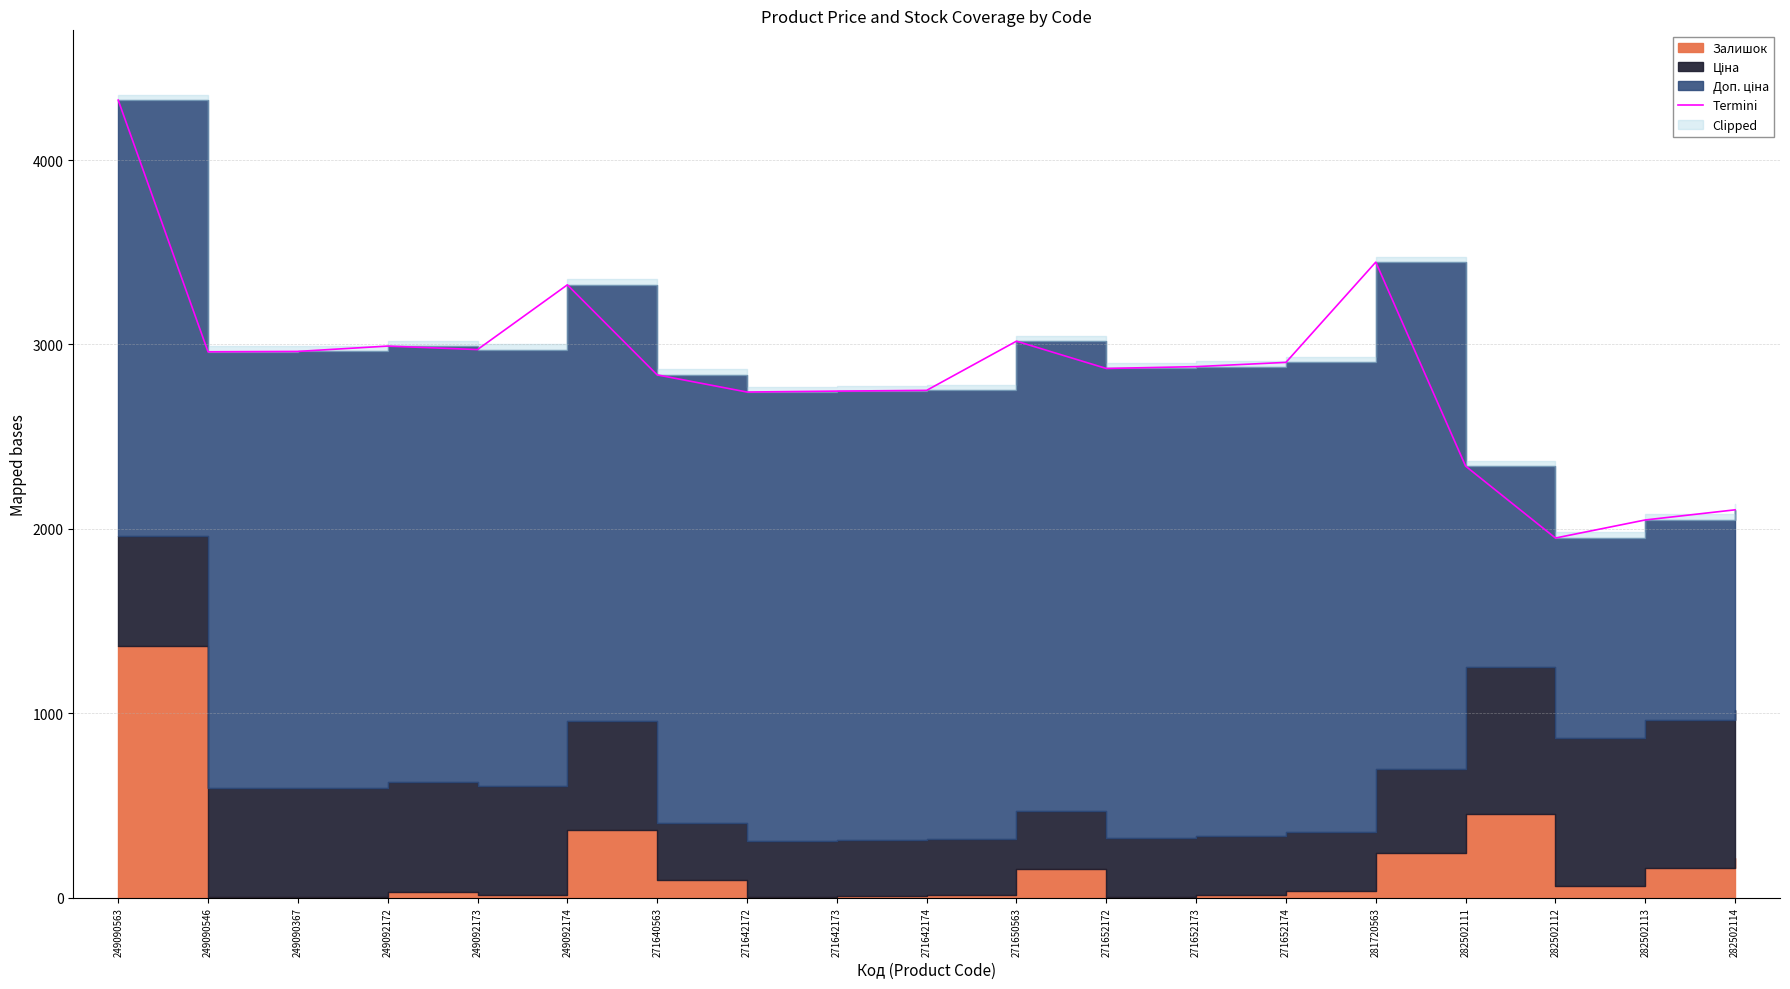

True or false: there are more than 2 points higher than both neighbors.

True